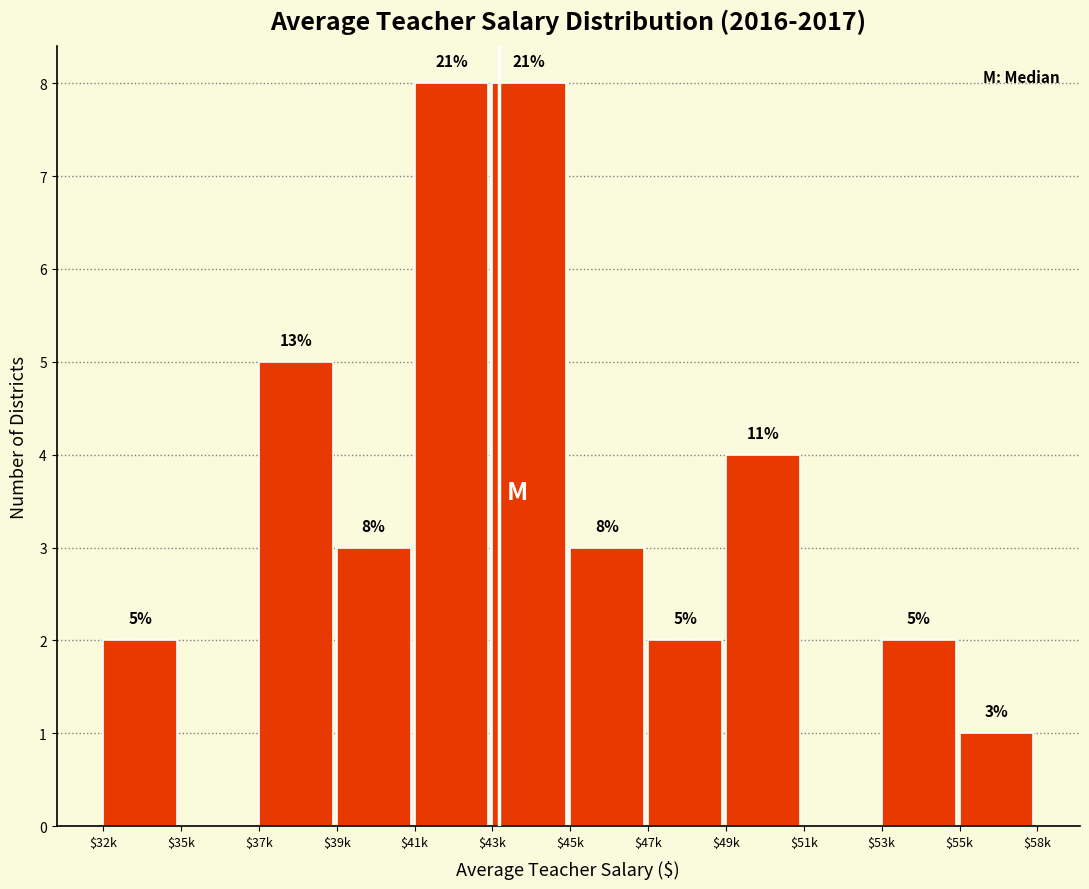

The value at $39k is 5. True or false?

False